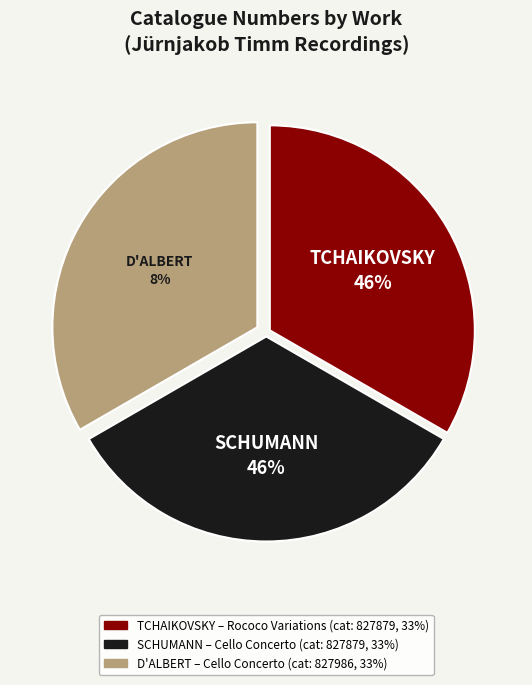

To the nearest percent, what portion does D'ALBERT
Cello Concerto represent?

33%